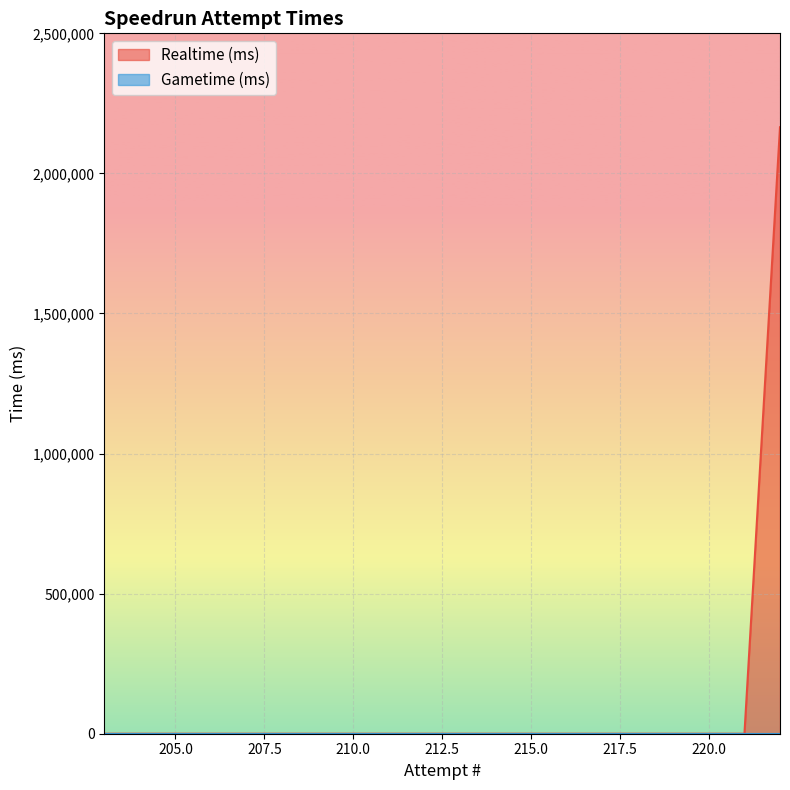

How many values are above zero?

1